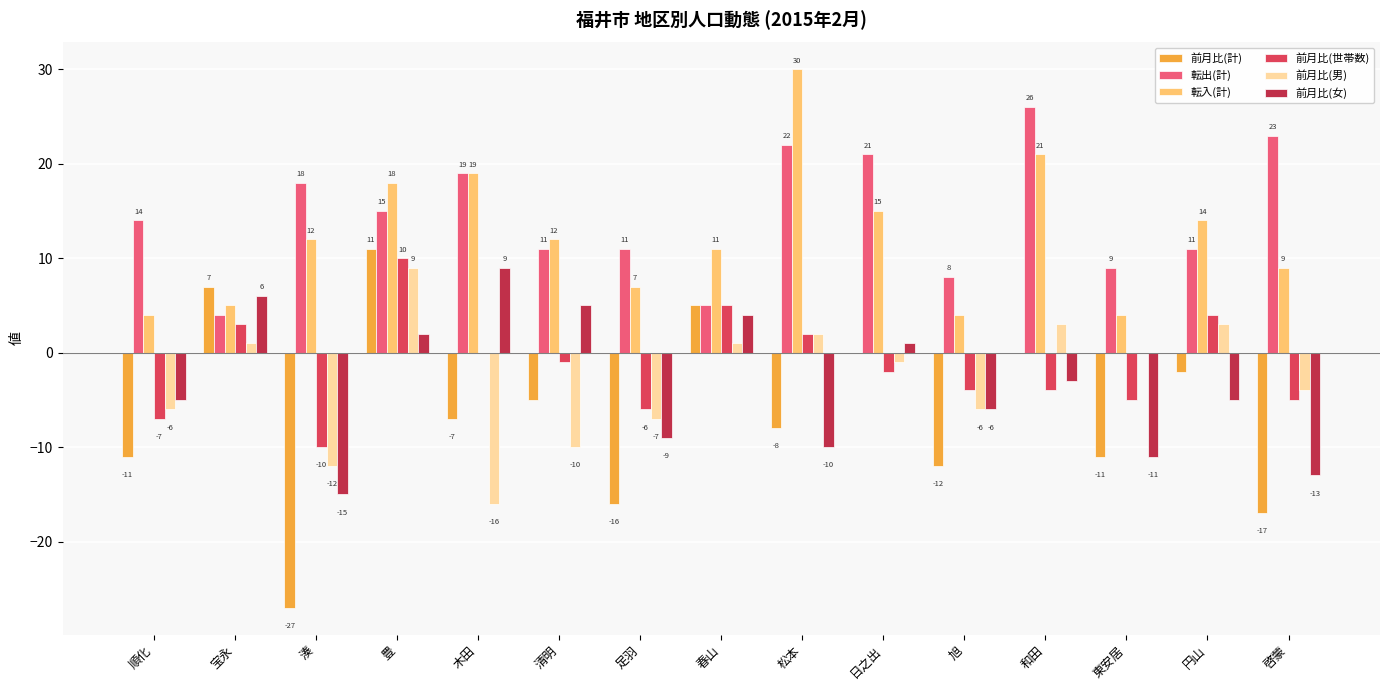

The value of 転入(計) at 豊 is 8. True or false?

False